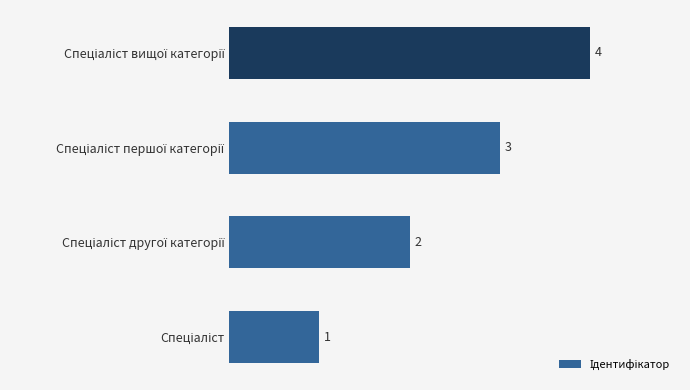

What is the greatest value displayed?

4